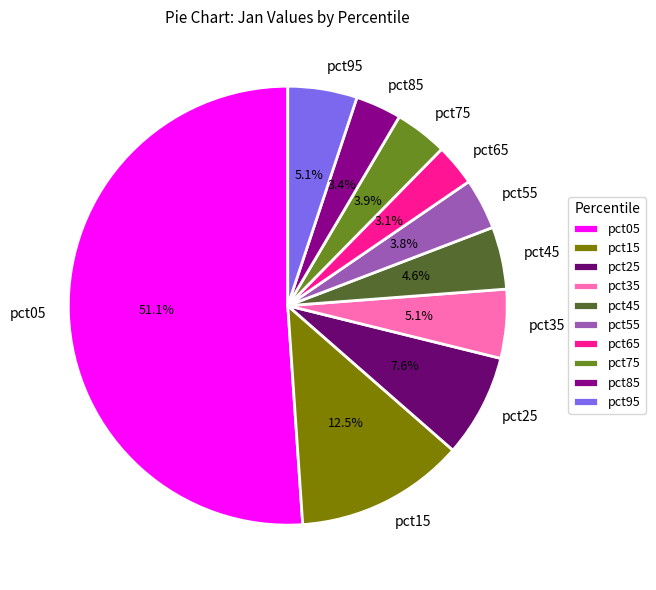

True or false: pct75 accounts for 4% of the total.

True